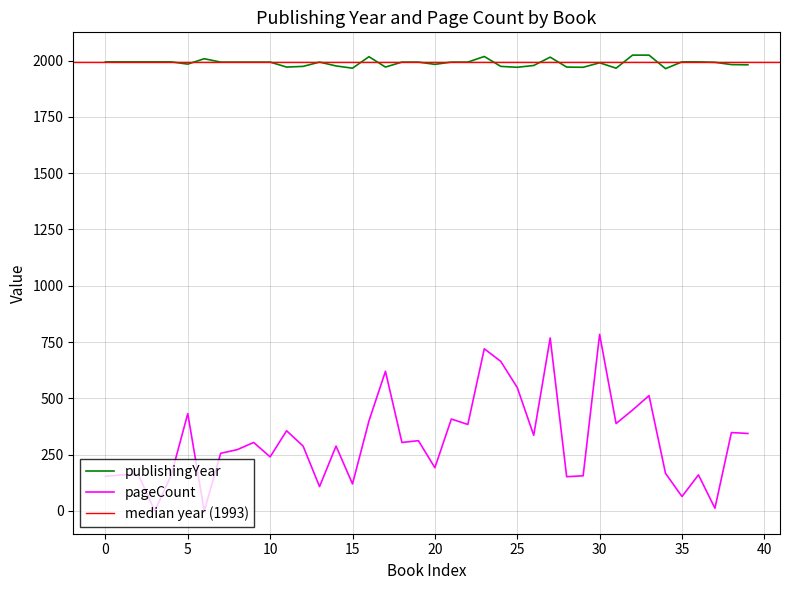

What is the highest value of the pageCount series?

784